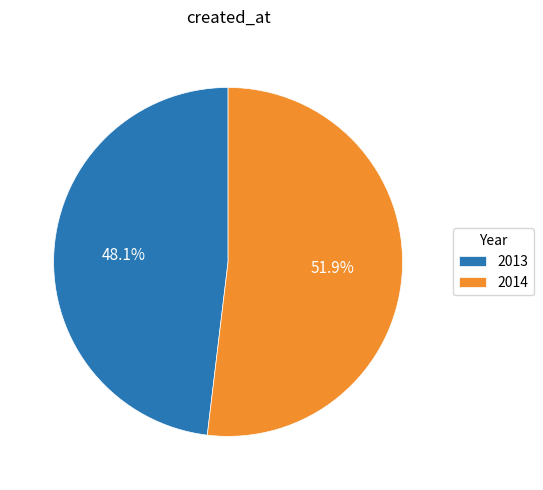

What percentage is the 2013 slice, to the nearest percent?

48%